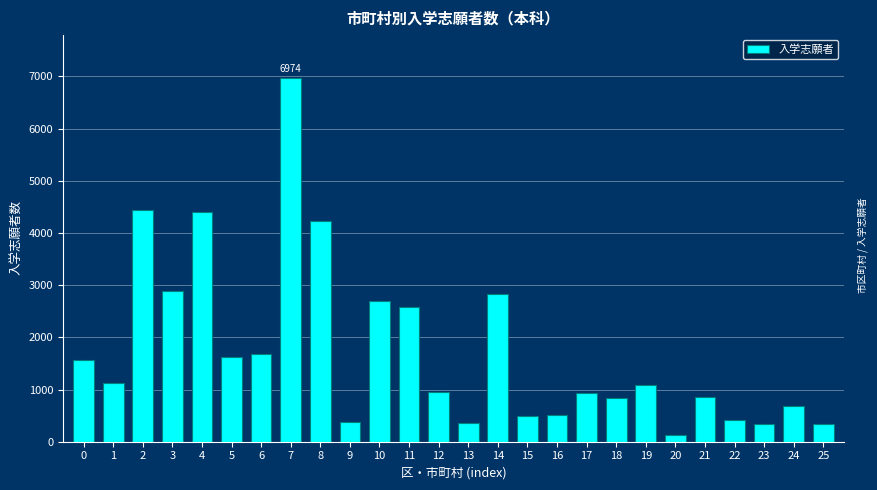

What is the difference between the values at 10 and 12?

1746